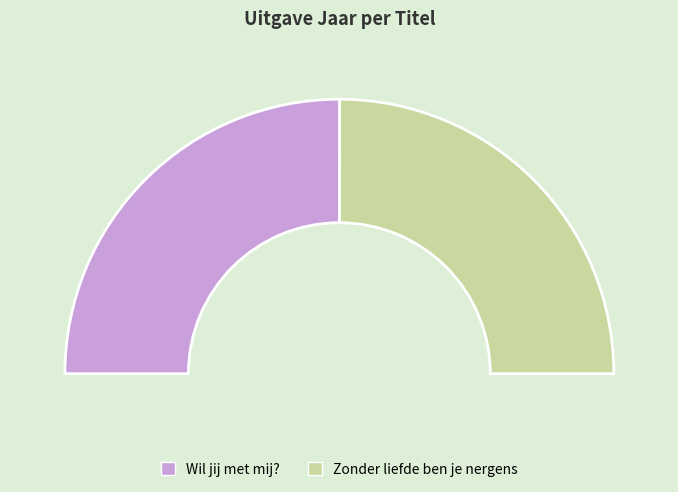

What is the majority slice?

Wil jij met mij?